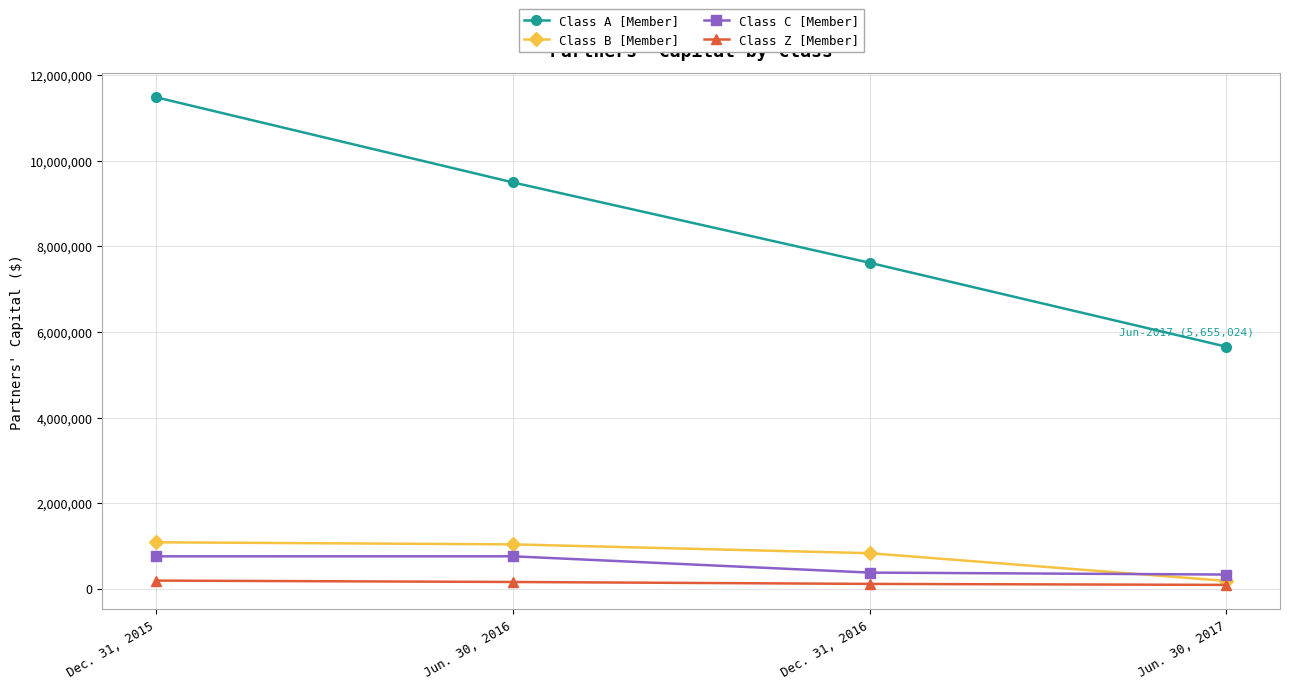

What is the highest value of the Class A [Member] series?

11483604